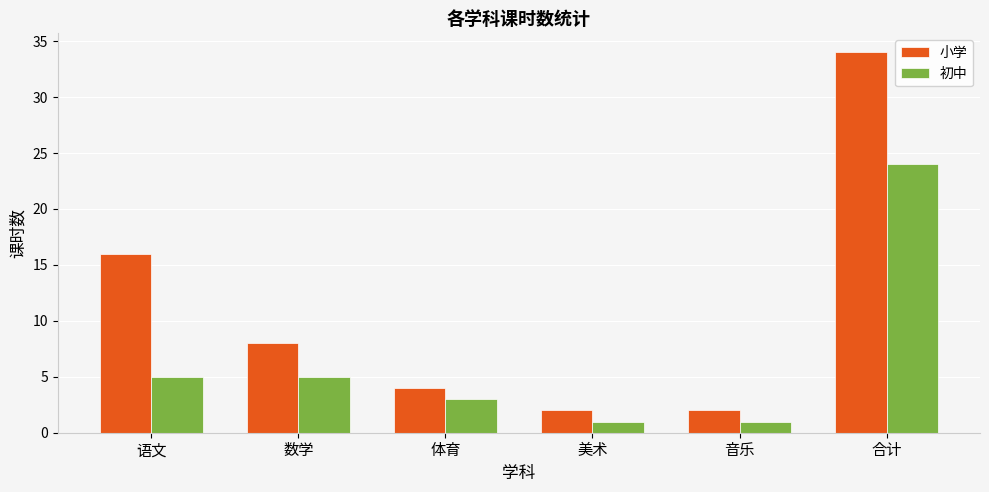

What is the difference between the second highest and minimum values in the 初中 series?

4